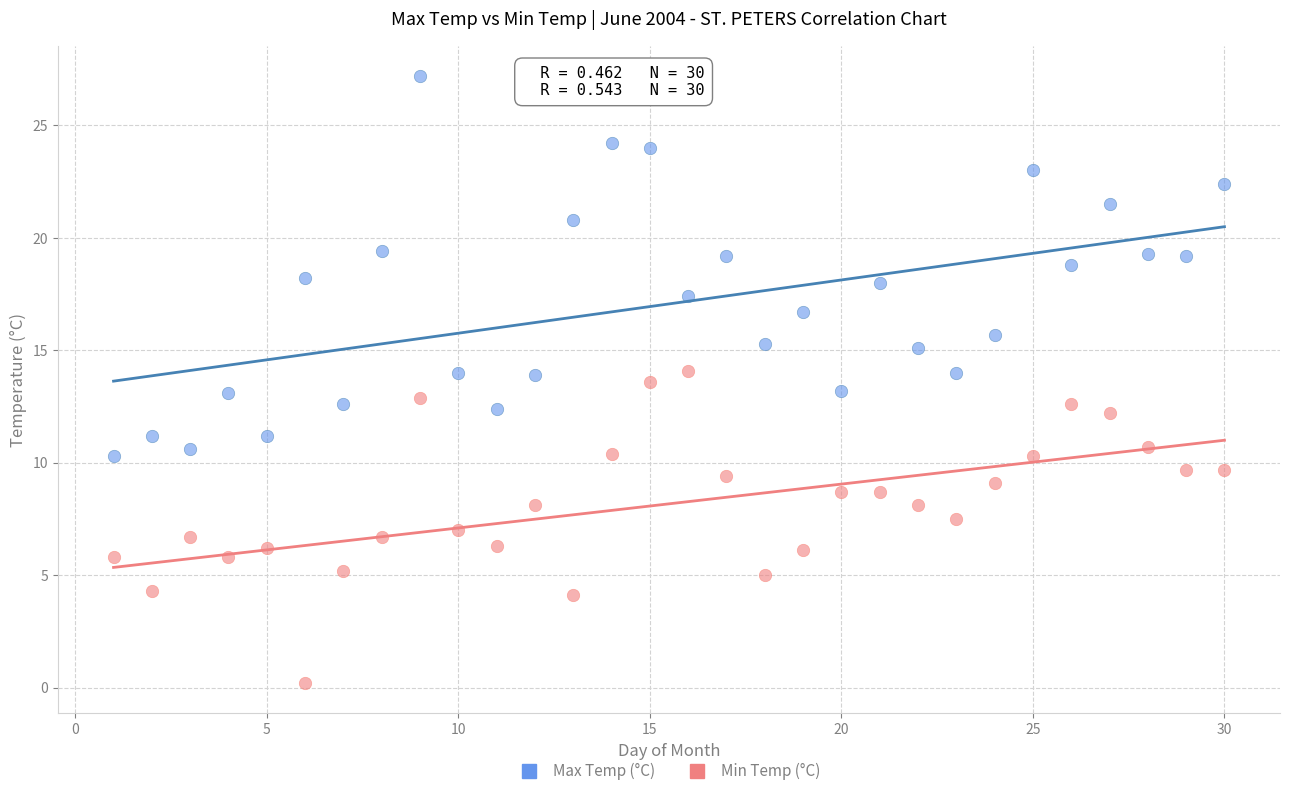

Which series reaches the minimum Y coordinate?

Min Temp (°C)